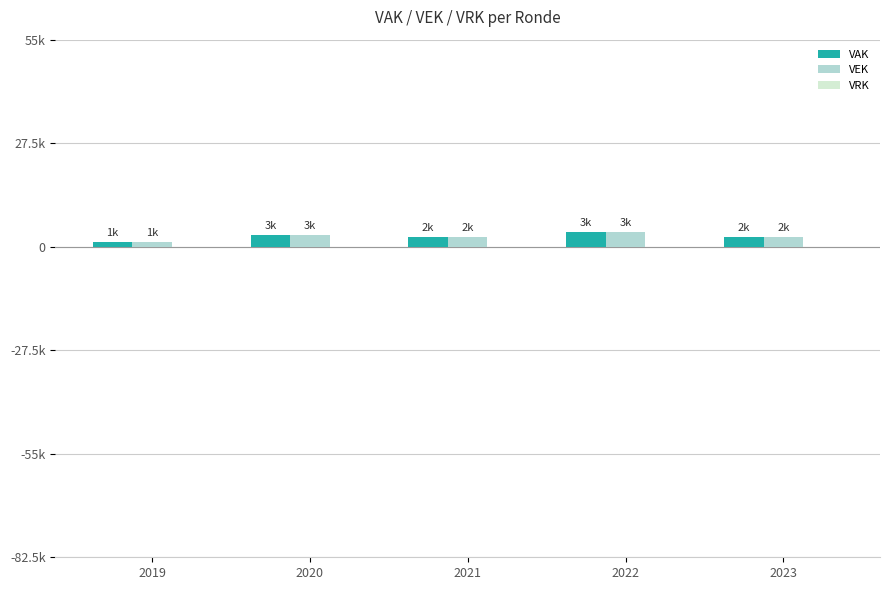

True or false: VAK has a value of 2540 at 2023.

True